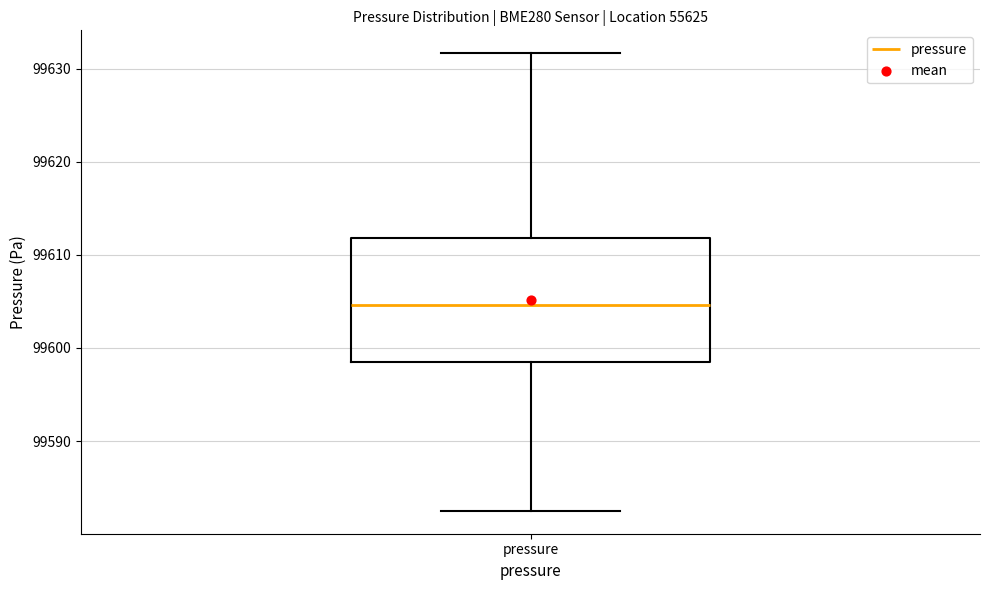

Transcribe this box plot: give where the median line is, the range the box spans, and where the two whiskers end, as read against the y-axis. The values are not printed on the chart, so give them approximately, as read against the axis.

median 99605, box 99598 to 99612, whiskers 99583 to 99632